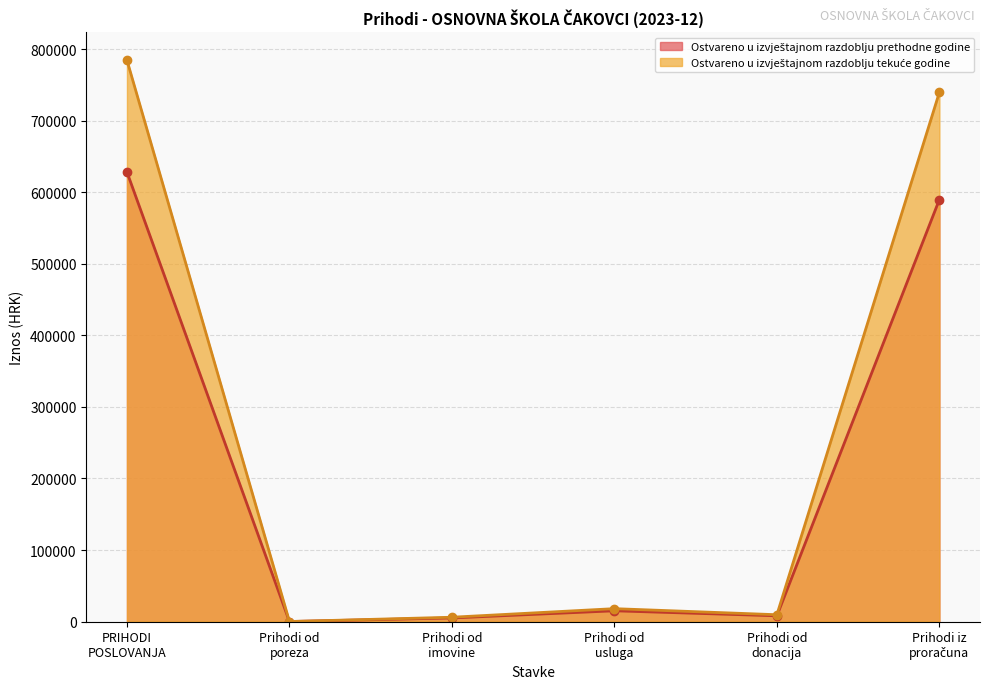

How many lines are shown in the chart?

2